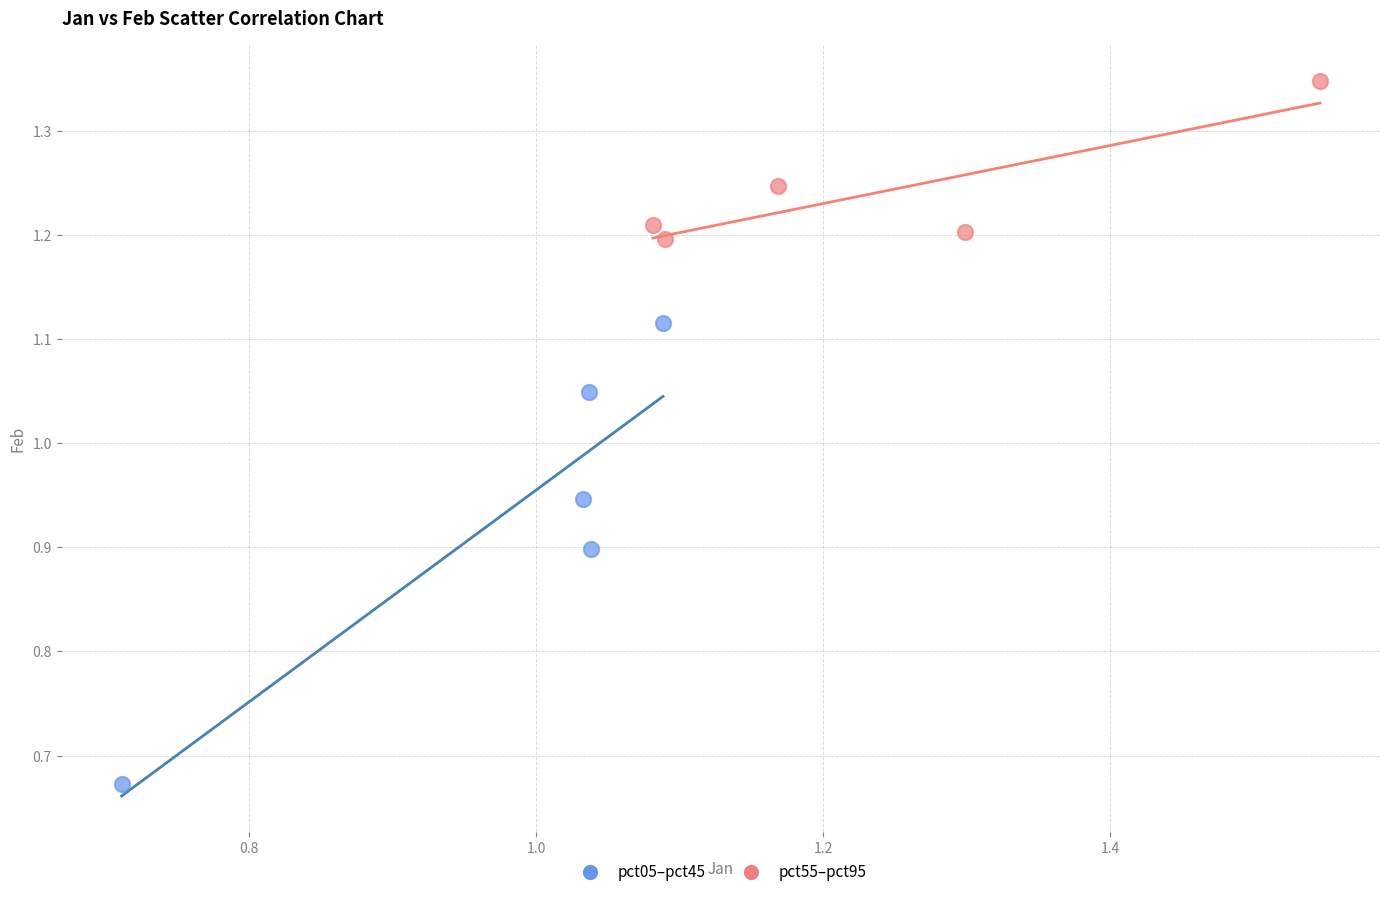

Which series contains the highest Y value?

pct55–pct95